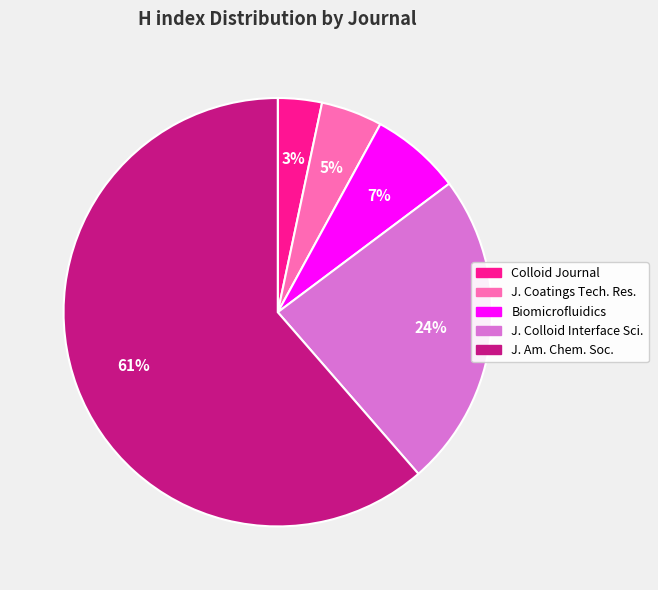

Between J. Coatings Tech. Res. and J. Colloid Interface Sci., which is larger?

J. Colloid Interface Sci.